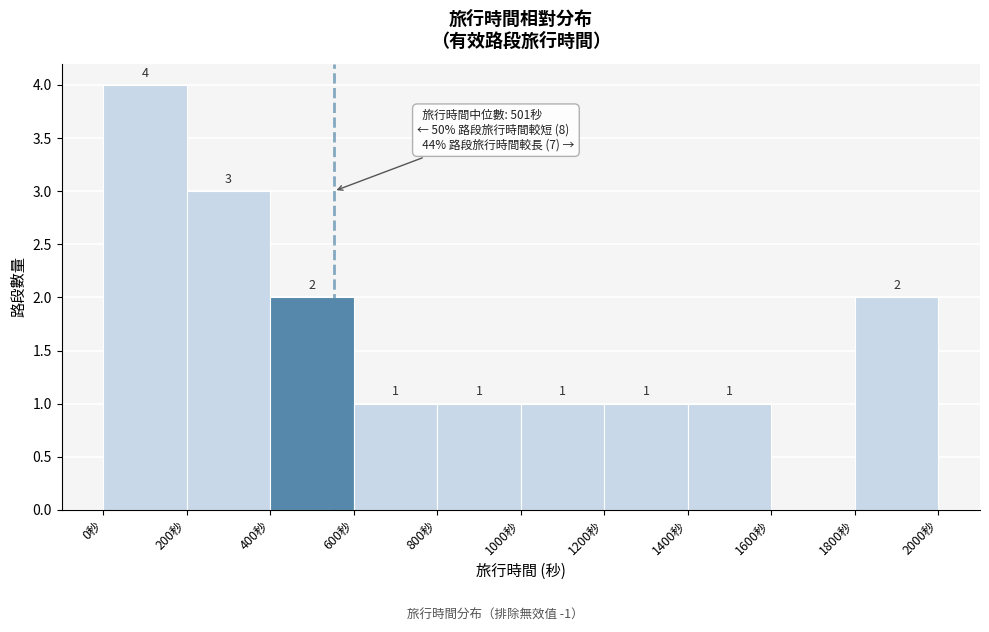

Which range on the x-axis has the tallest bar?

0 to 200